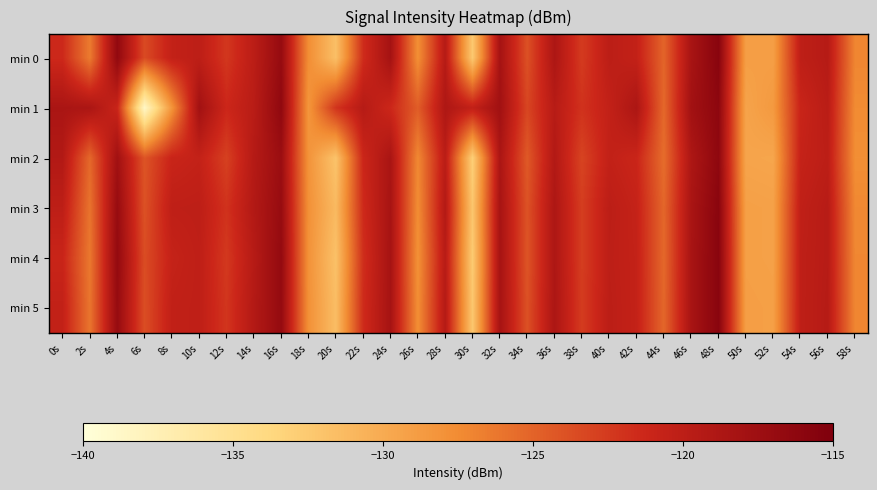

Which series has the widest spread of values?

min 1